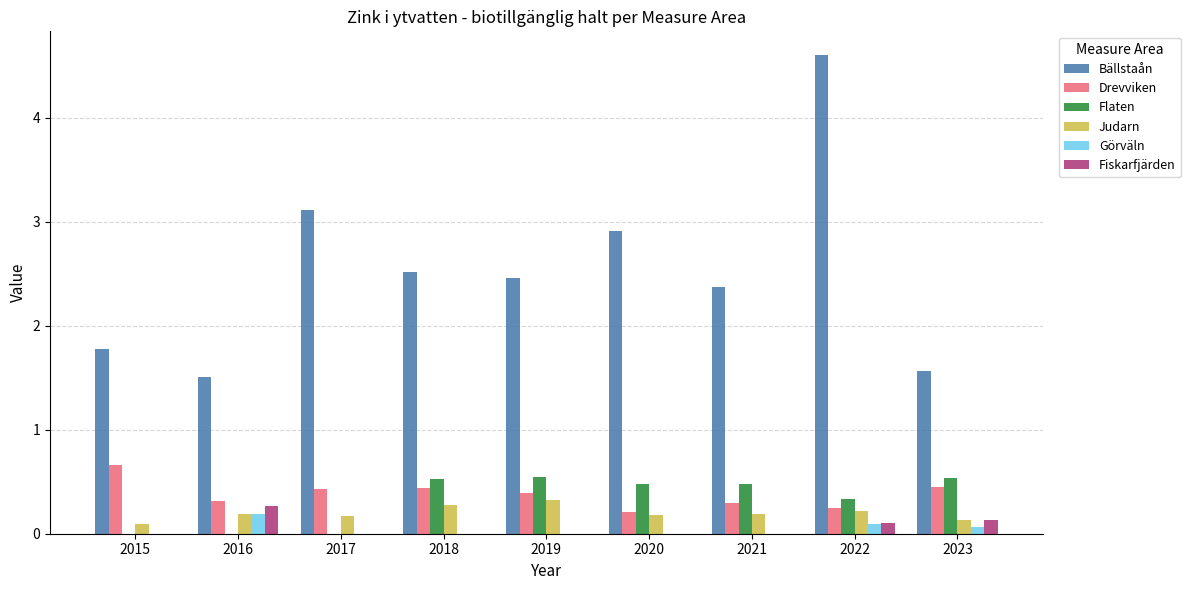

The Bällstaån series shows 2.9 at 2020. True or false?

True